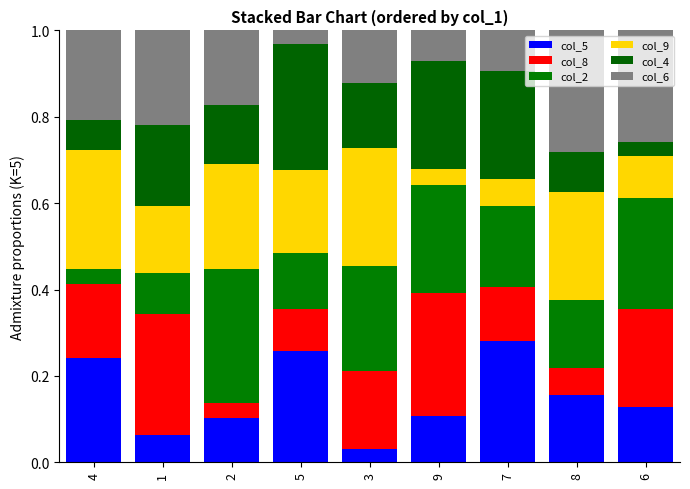

What is the difference between the maximum and minimum values in the col_8 series?

0.3